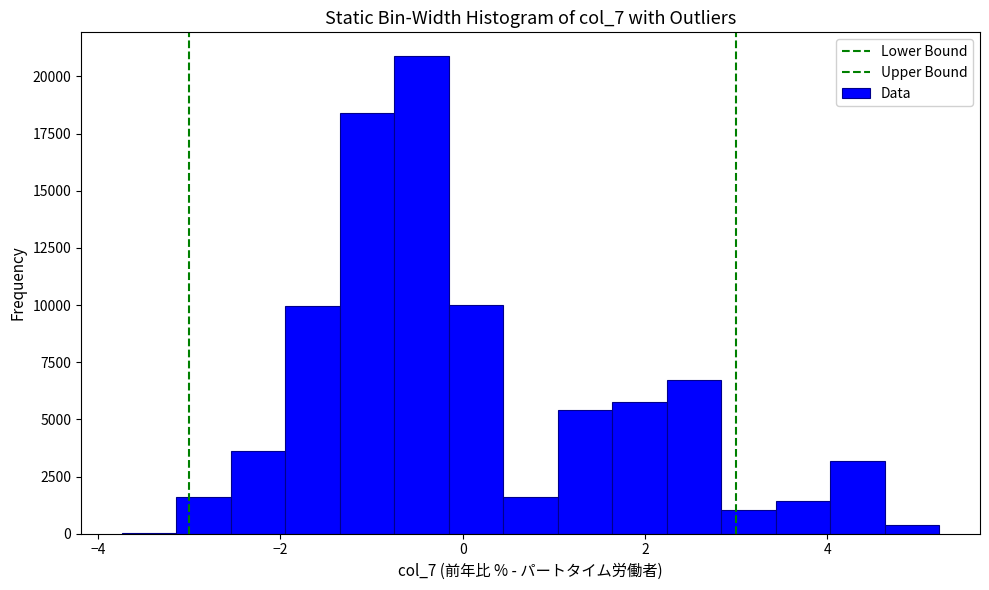

Around what value on the x-axis is the tallest bar? Give the approximate position of its centre, as read against the axis.

-0.4